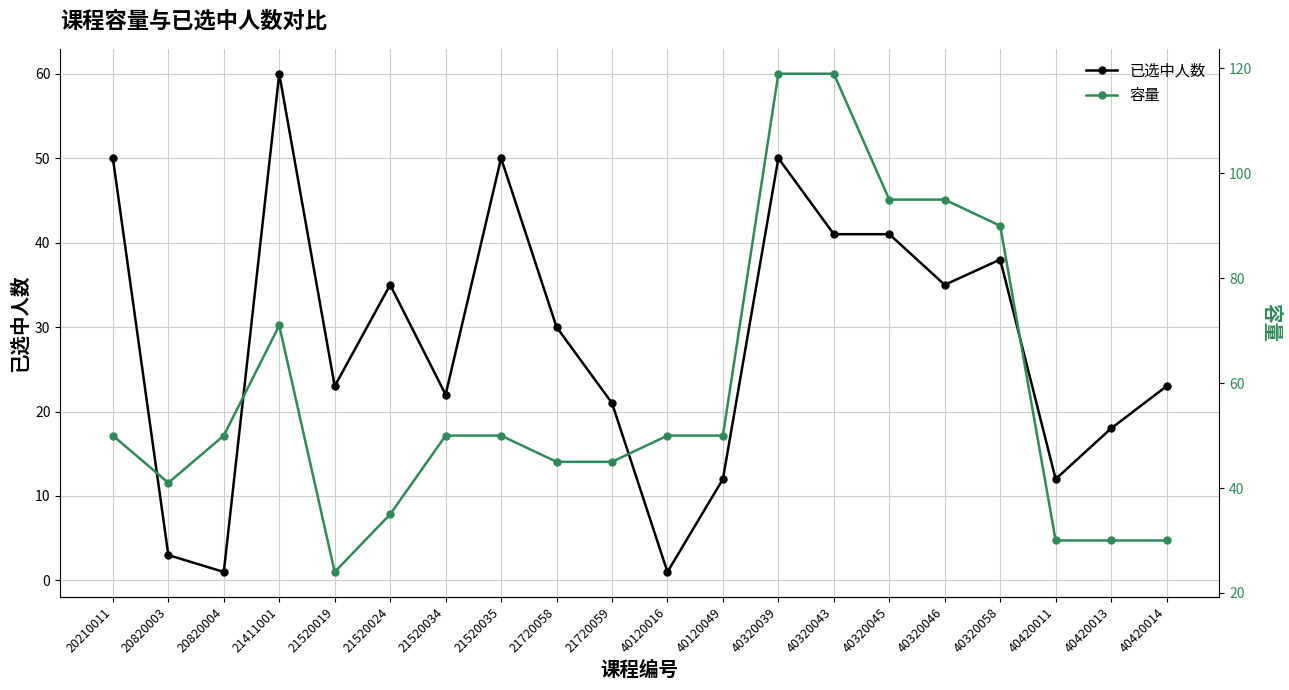

Which series changed the most between 21520034 and 40420011?

容量